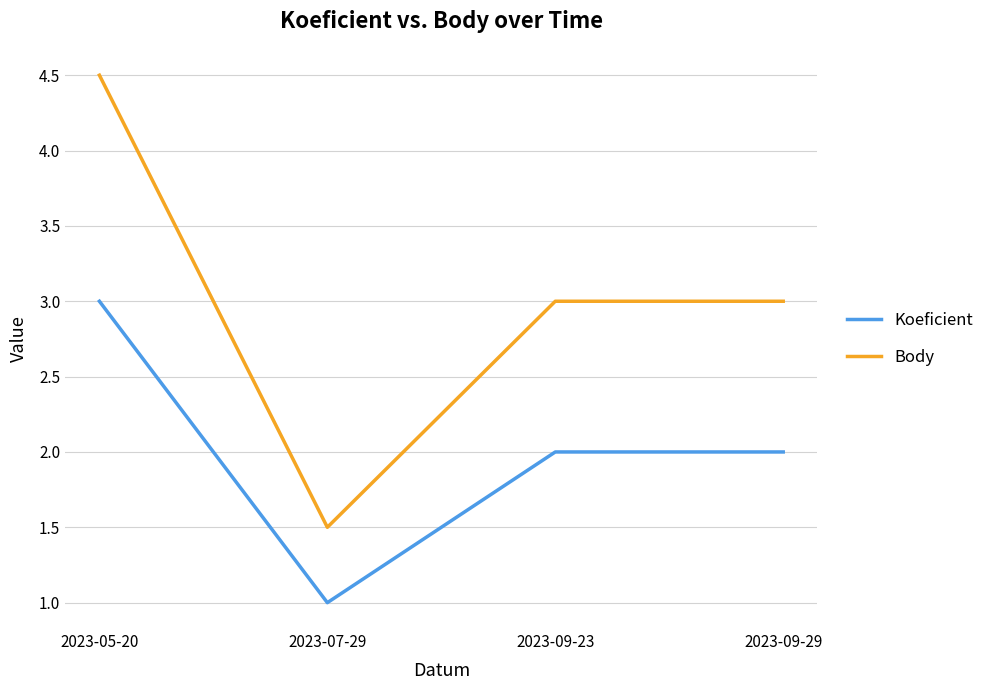

True or false: Body and Koeficient cross at least once.

False